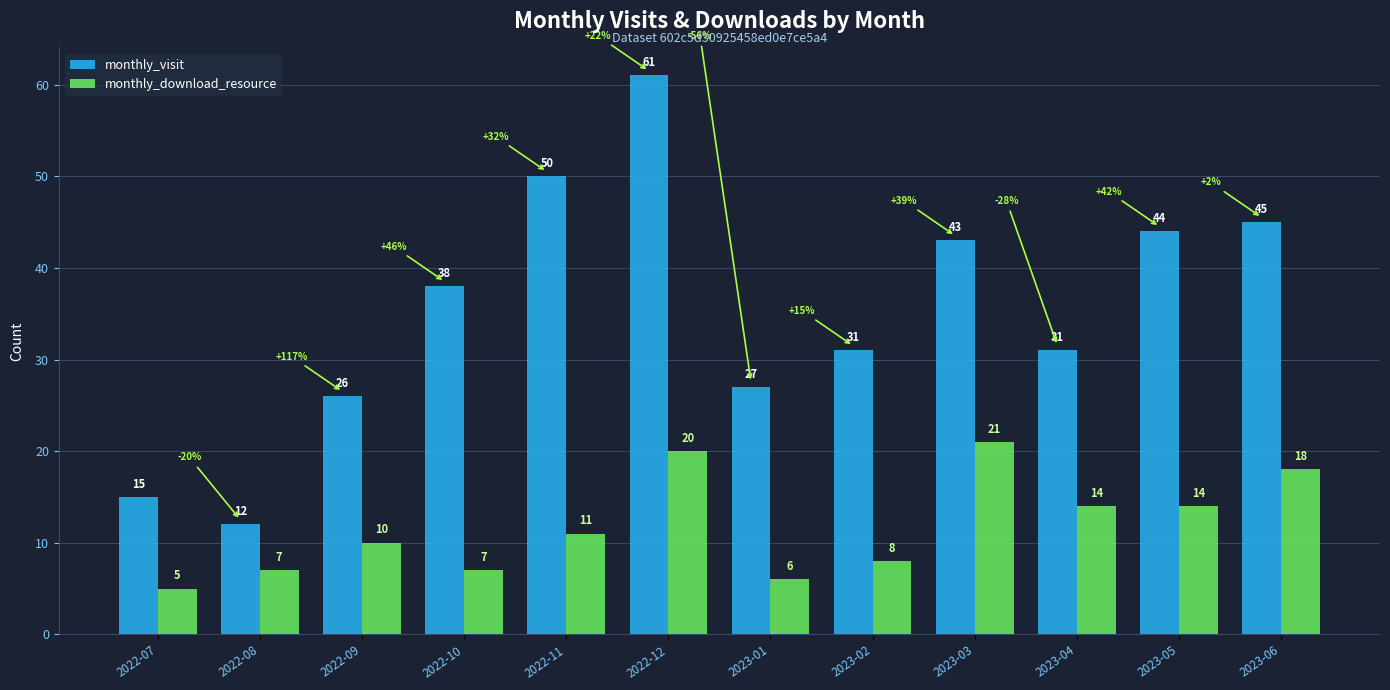

The value of monthly_visit at 2022-08 is 12. True or false?

True